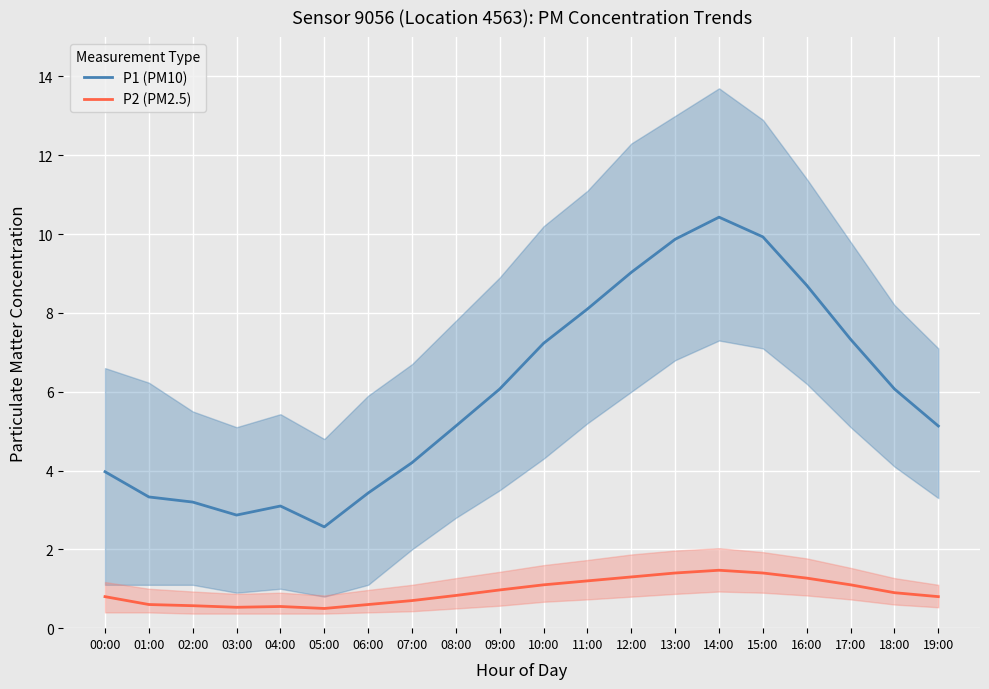

Which series has the largest total across all categories?

P1 (PM10)